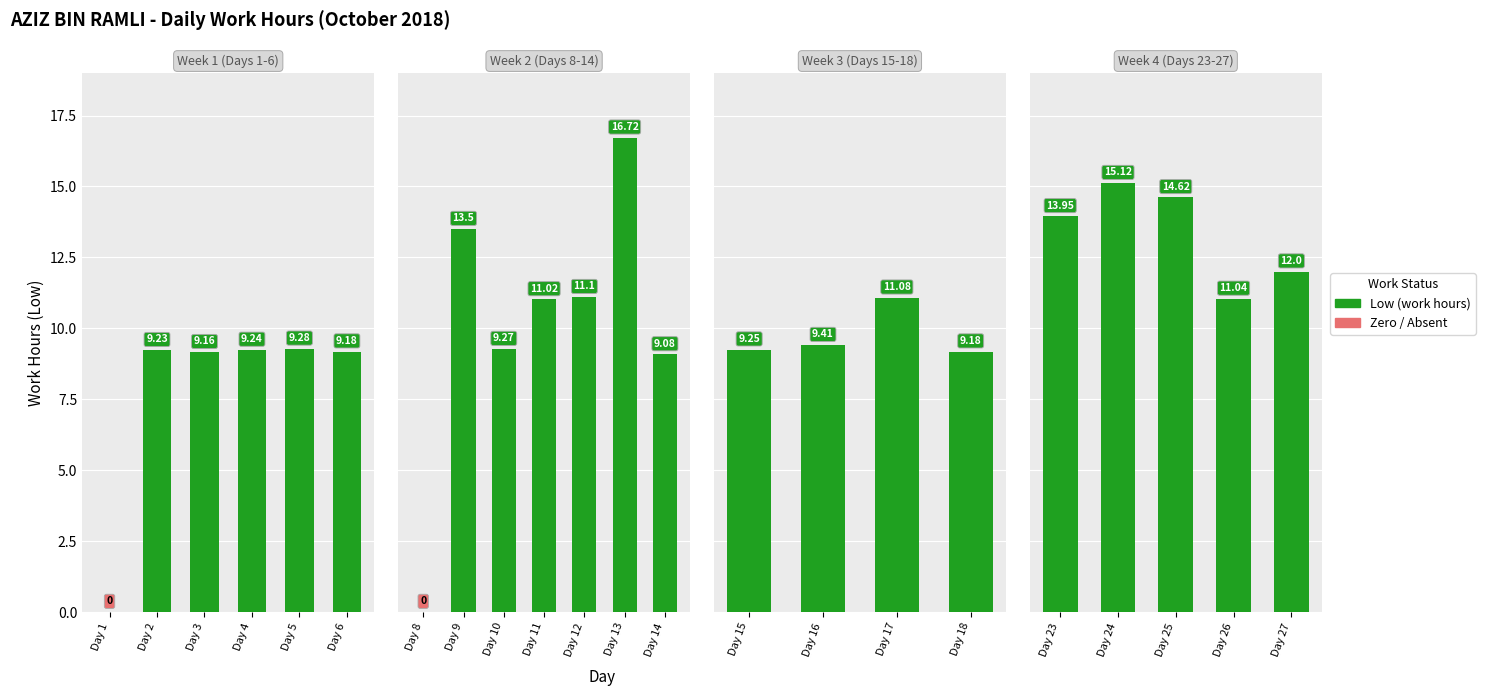

The chart shows a value of 8.6 at Day 24. True or false?

False